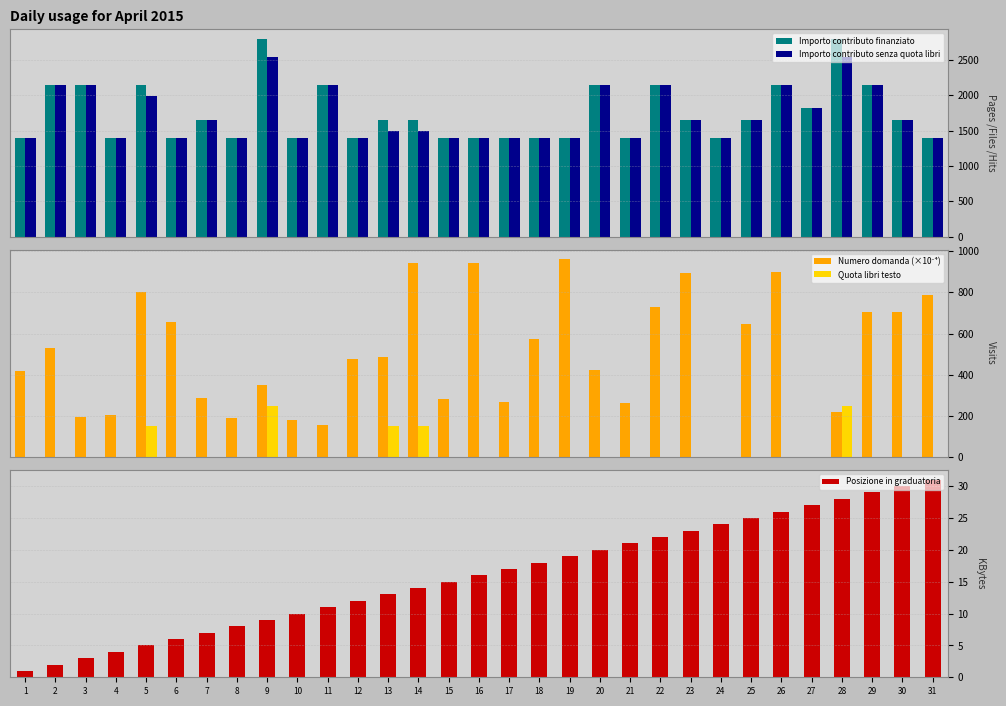

What is the average value of the Posizione in graduatoria series?

16